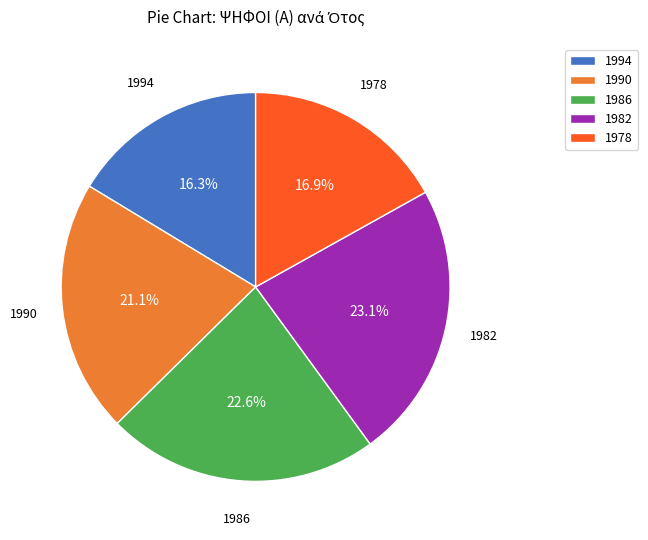

What percentage is the 1982 slice, to the nearest percent?

23%